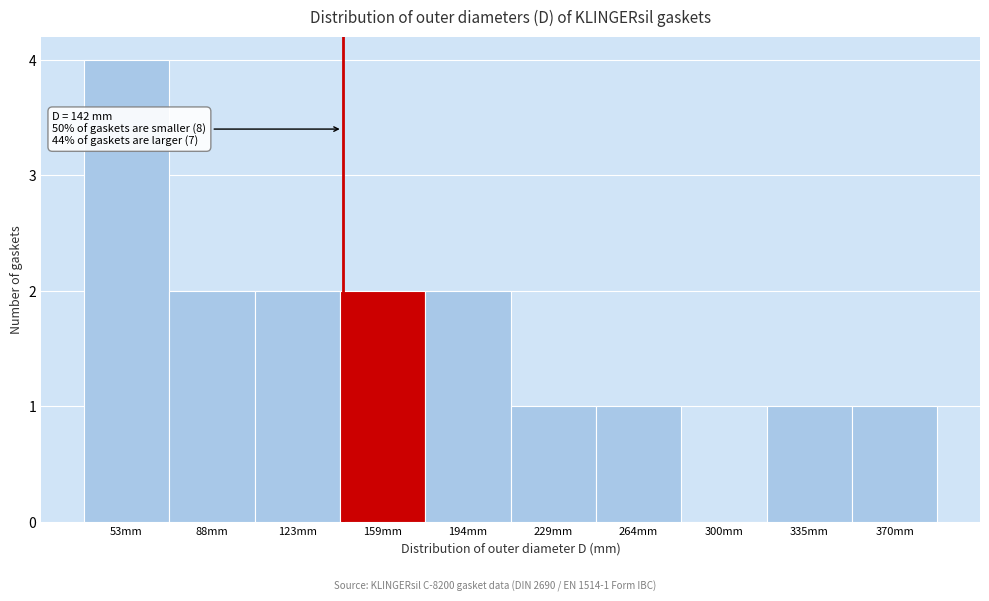

Which range on the x-axis has the tallest bar?

35 to 70